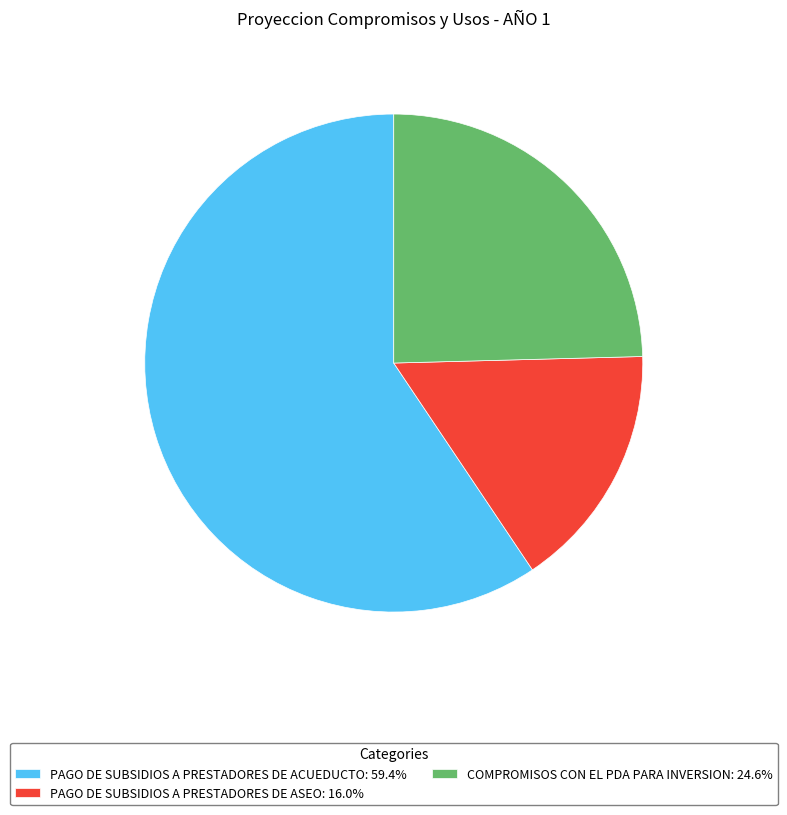

Do PAGO DE SUBSIDIOS A PRESTADORES DE ACUEDUCTO: 59.4% and PAGO DE SUBSIDIOS A PRESTADORES DE ASEO: 16.0% together represent more than half of the pie?

Yes